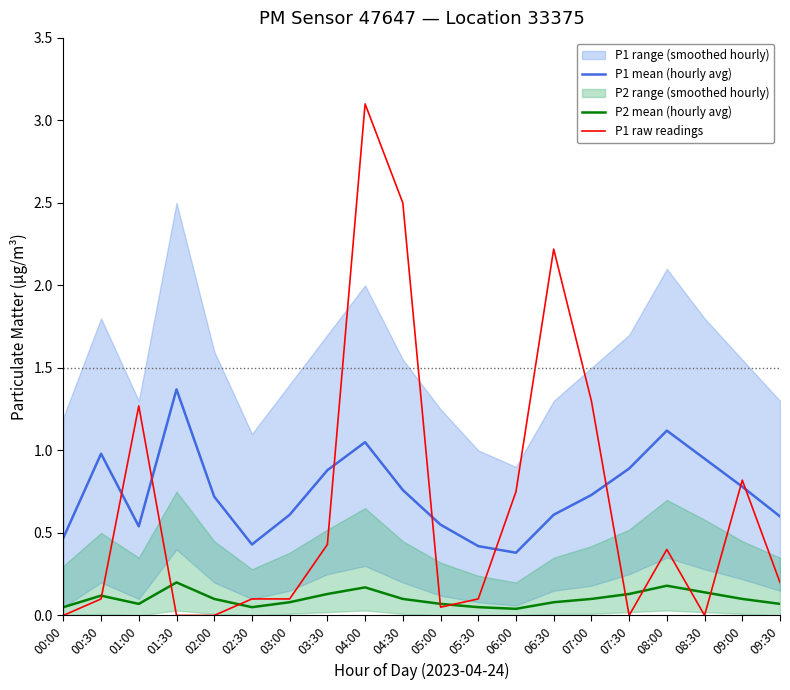

At which label is P1 mean (hourly avg) closest to 0?

06:00